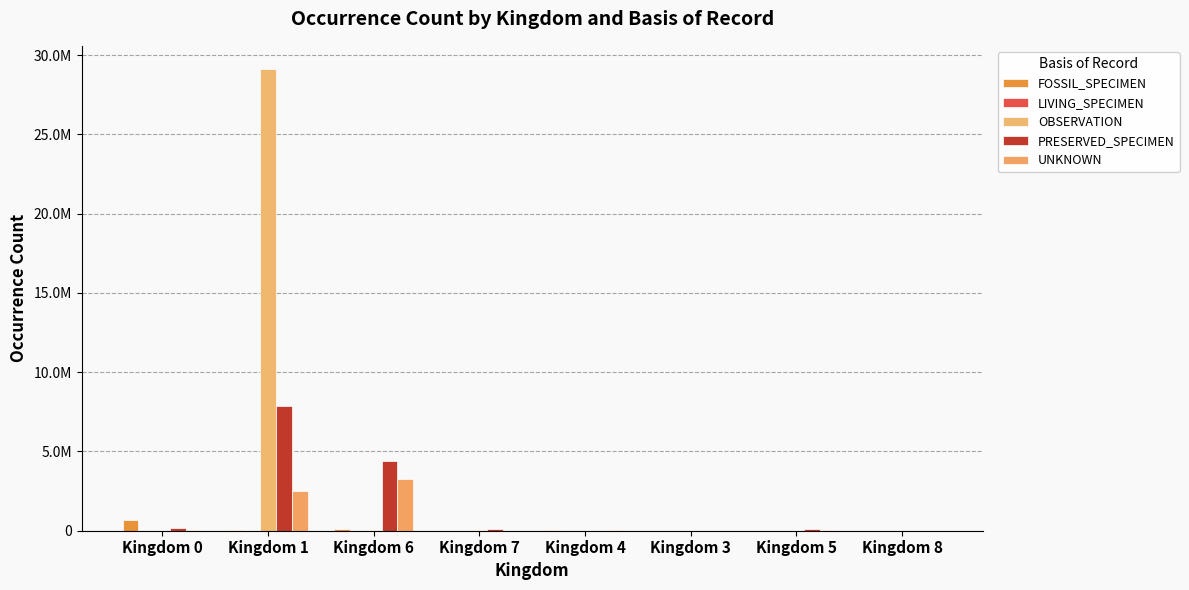

At which label does PRESERVED_SPECIMEN first exceed 132419?

Kingdom 0